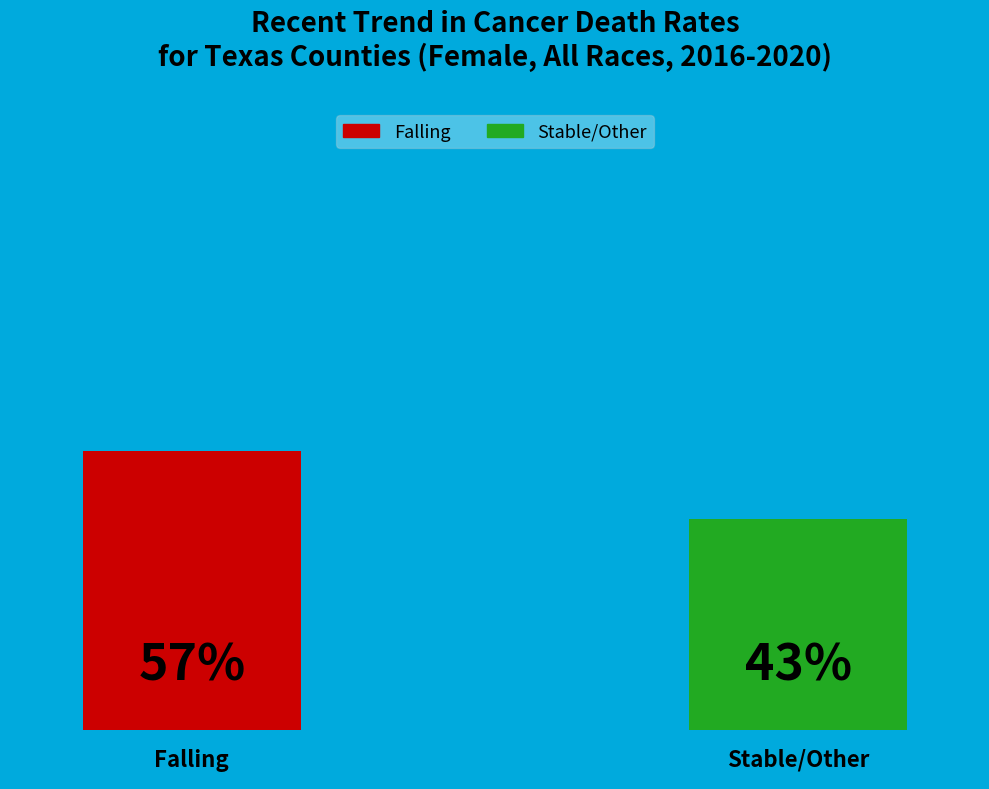

Is there any slice that represents more than half of the pie?

Yes